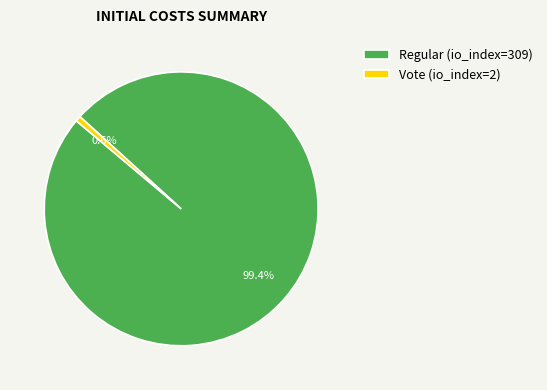

Is it true that Regular (io_index=309) is 99% of the pie?

True